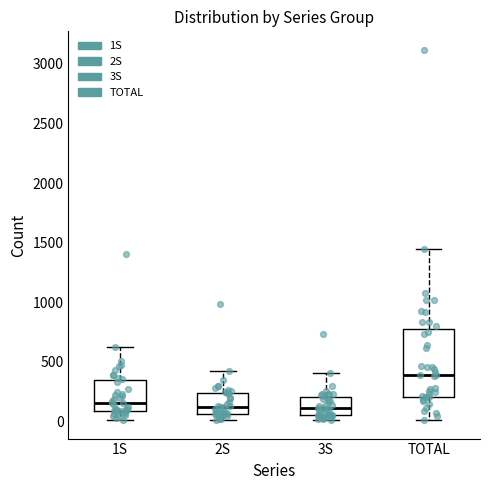

Where does the median line of the box for 1S sit on the y-axis? The values are not printed on the chart, so give them approximately, as read against the axis.

150